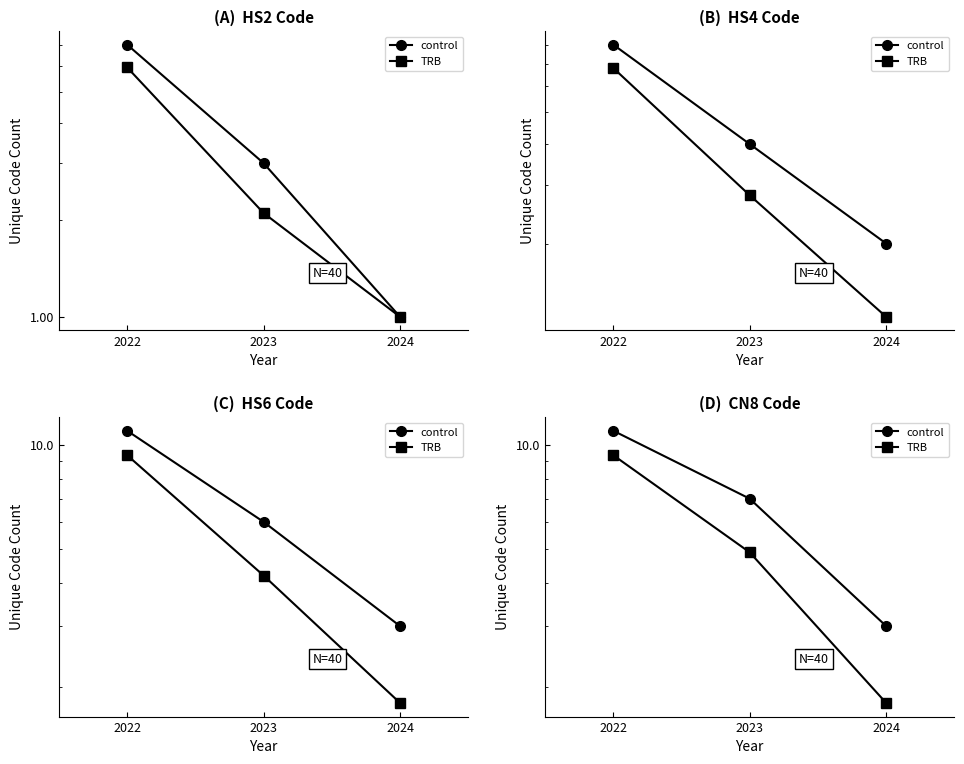

What is the maximum value for TRB?

9.3